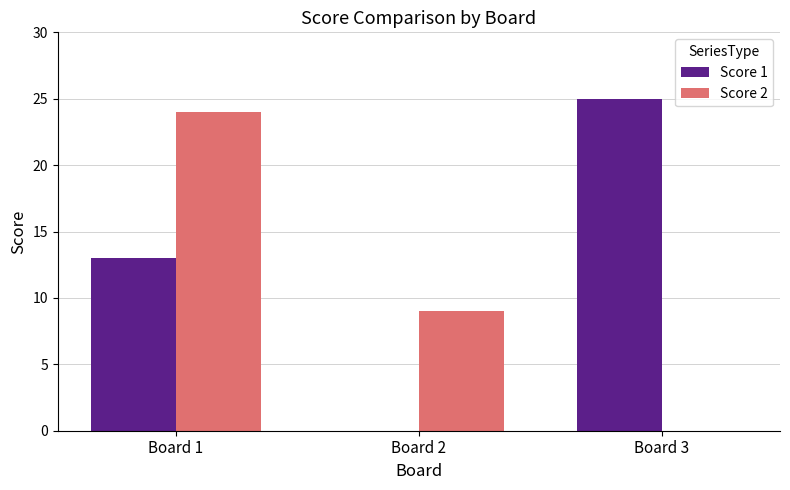

How many Score 1 values are between 0 and 25?

3